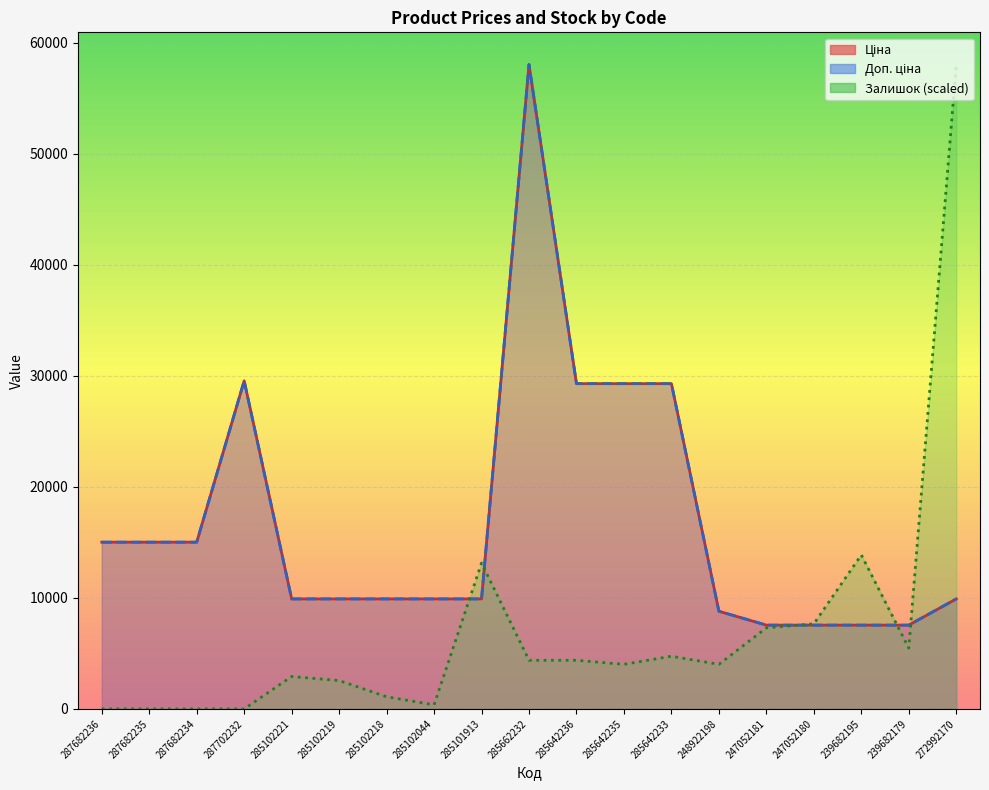

The value of Залишок at 247052180 is 10305.0. True or false?

False